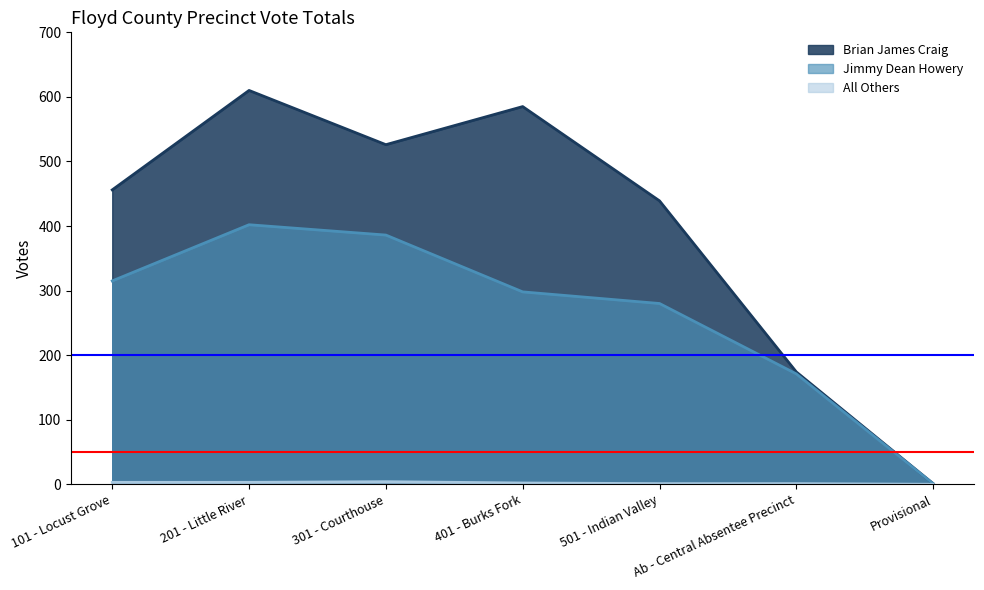

What is the label of the 1st point from the right?

Provisional